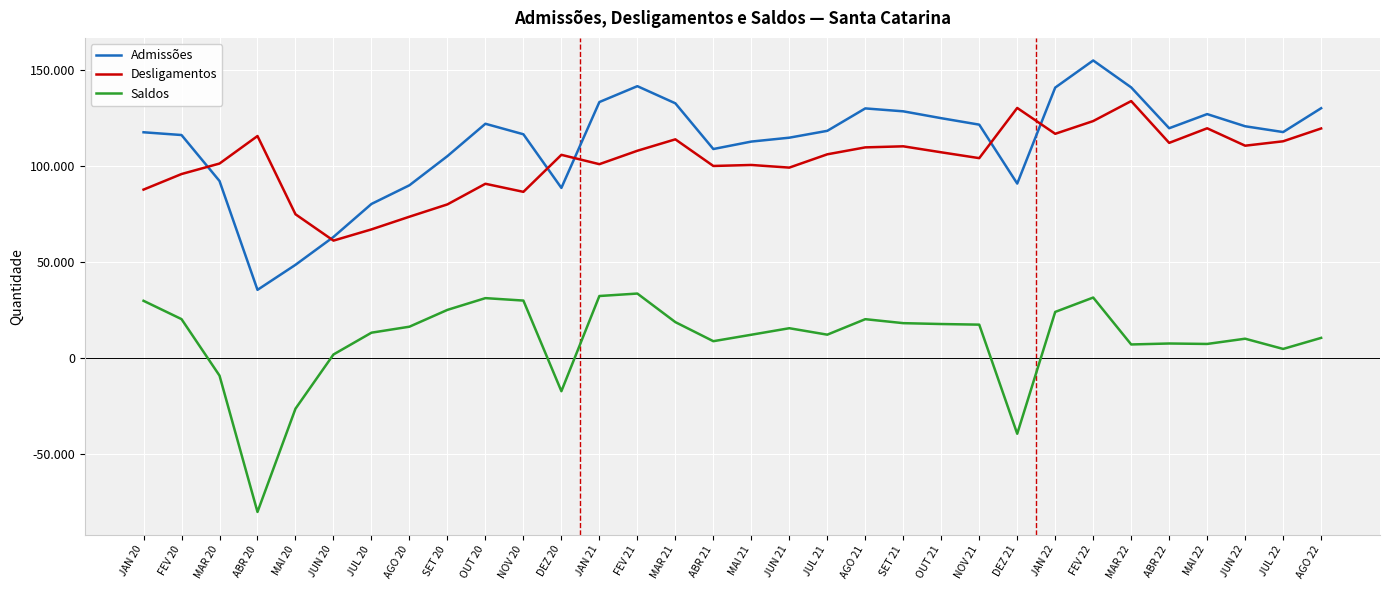

What is the value of the Saldos point at the 20th from the left?

20313